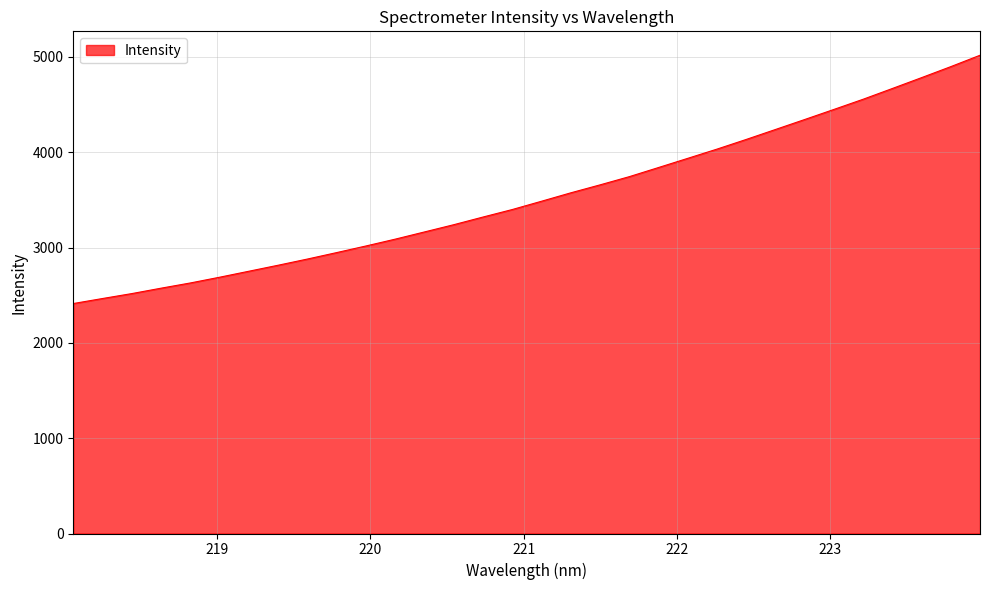

What is the difference between the maximum and minimum values?

2604.4